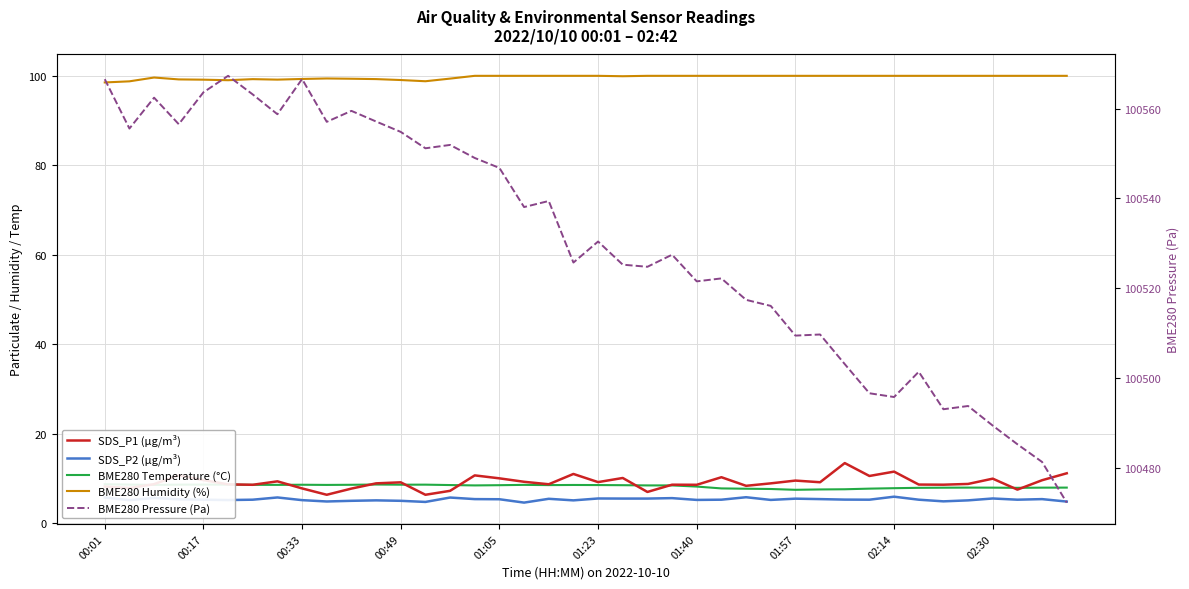

Which series has the largest range (max minus min)?

BME280 Pressure (Pa)